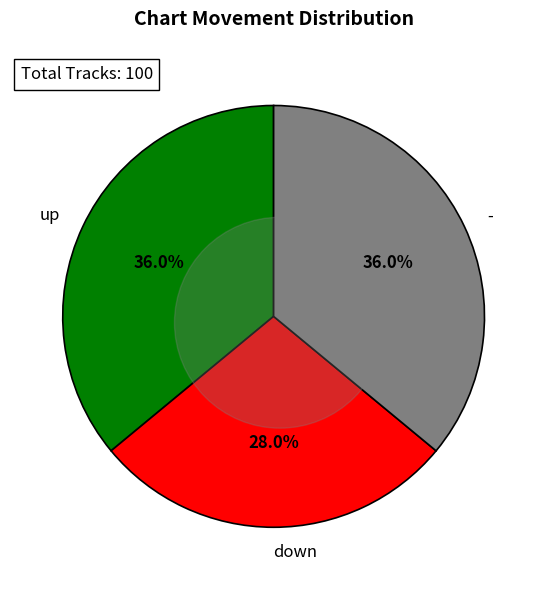

To the nearest percent, what percentage of the pie is -?

36%